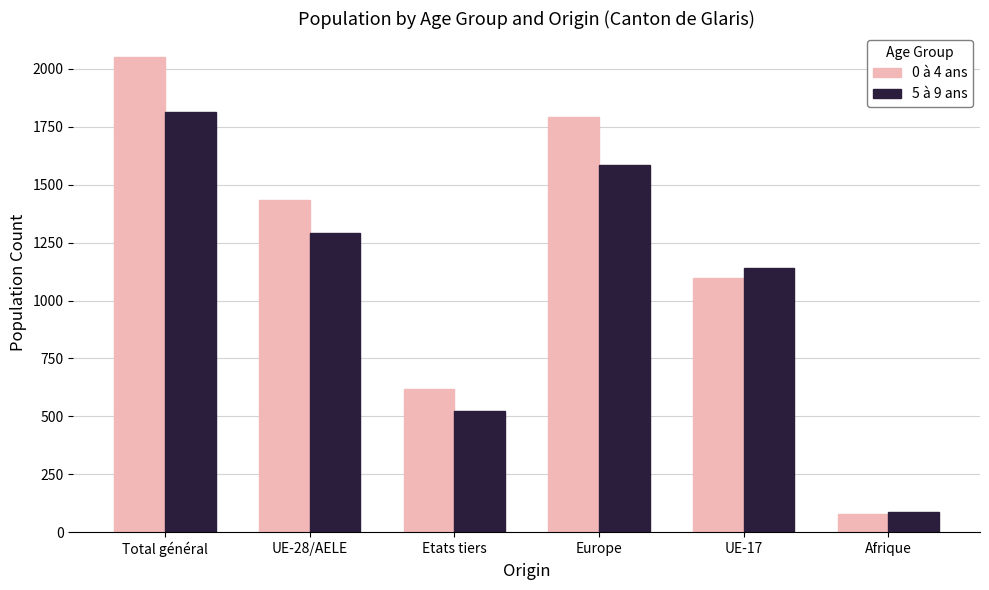

Reading left to right, list all the values displayed in this chart.

0 à 4 ans: 2052	1436	616	1791	1097	79
5 à 9 ans: 1814	1291	523	1583	1141	87